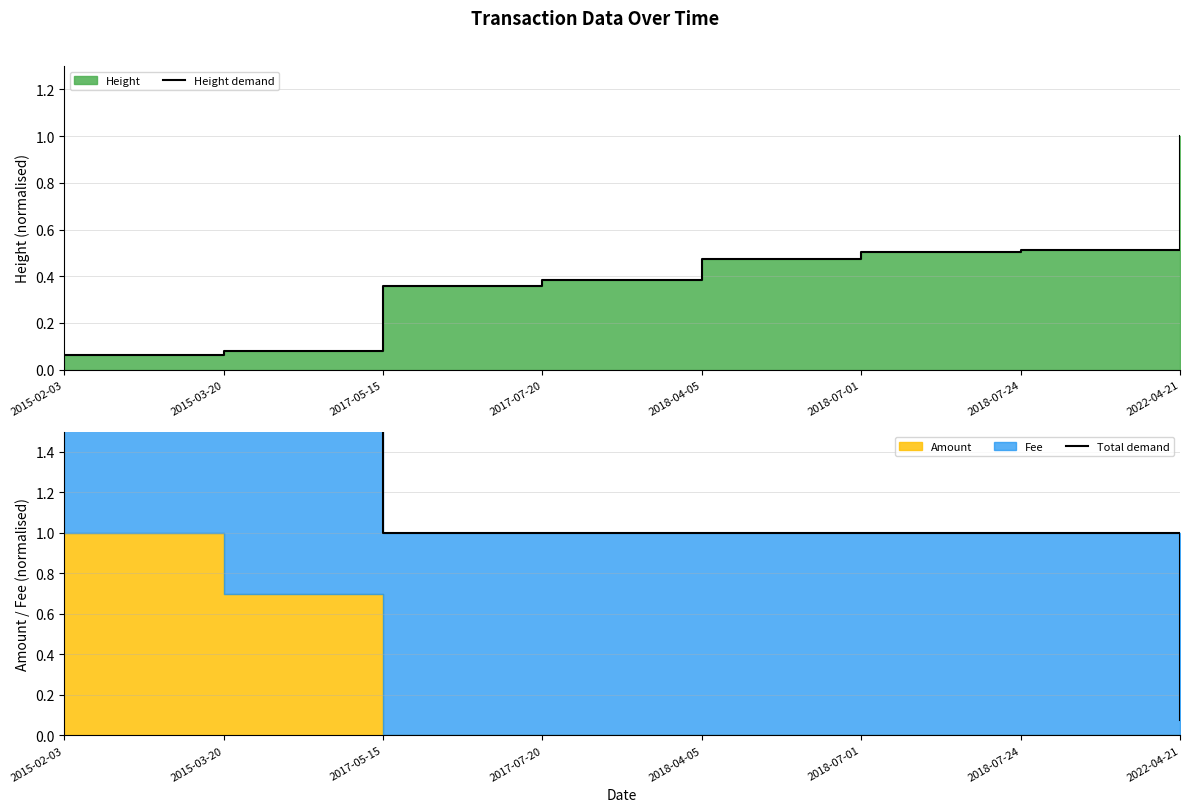

Is it true that Height demand equals 0.5 at 2018-04-05?

True